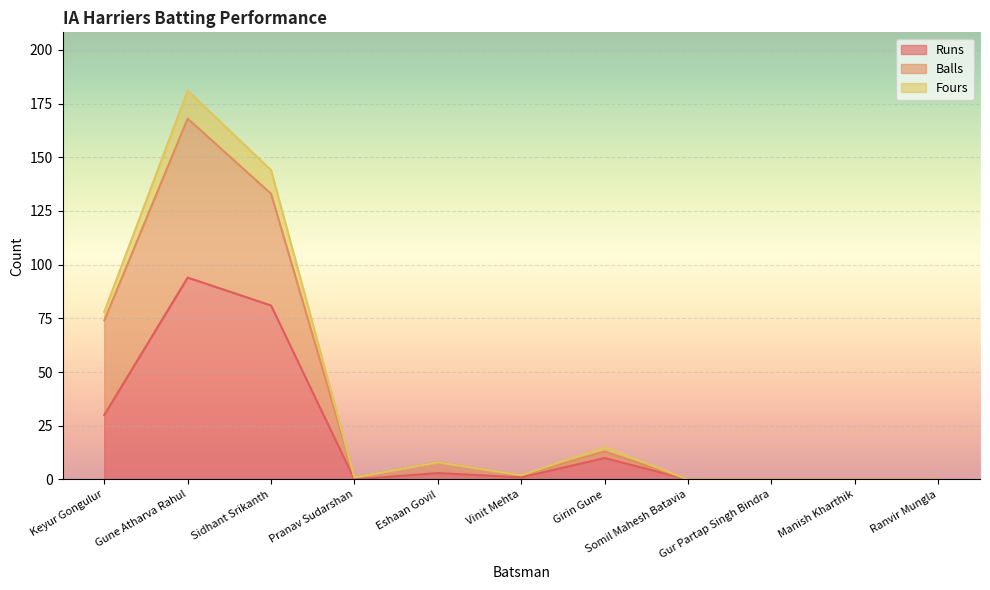

Does the chart display data point markers on the line(s)?

No